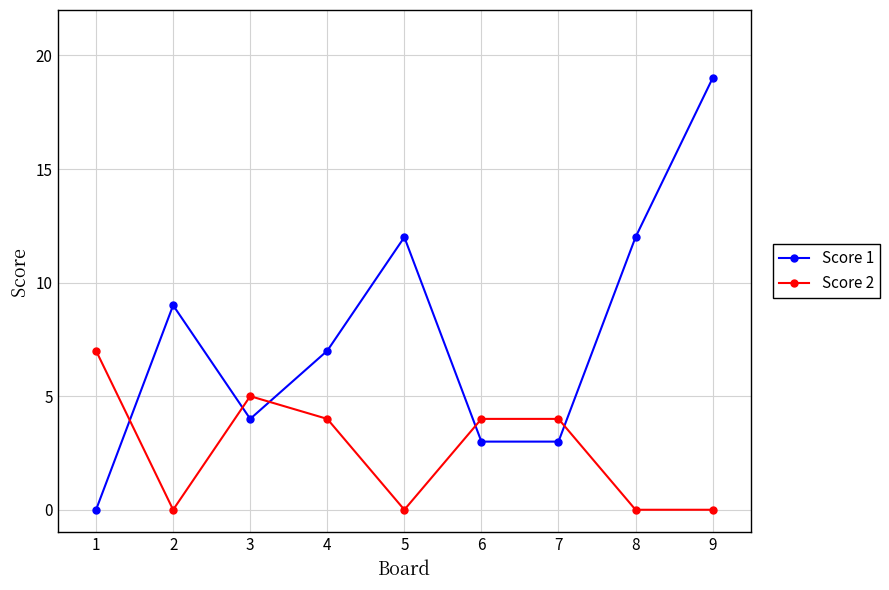

Where does the Score 1 series first go above 7?

2